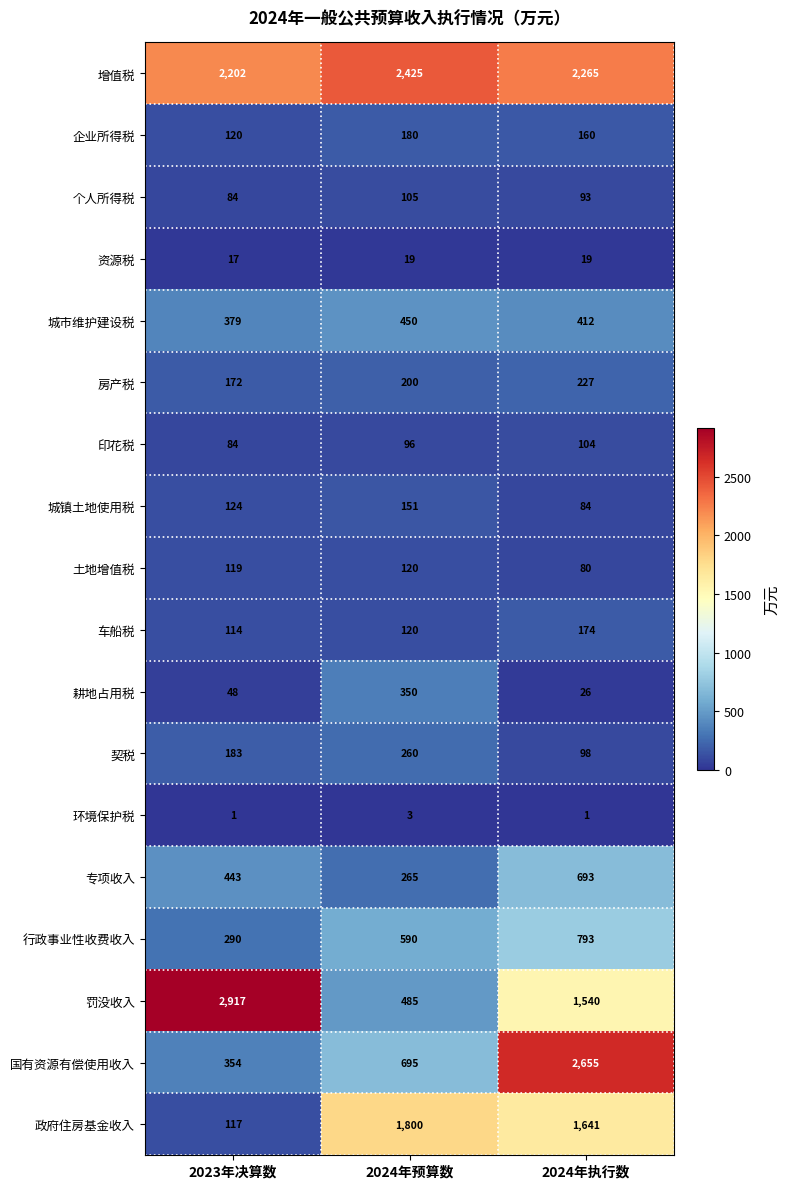

What is the minimum value shown in the chart?

1